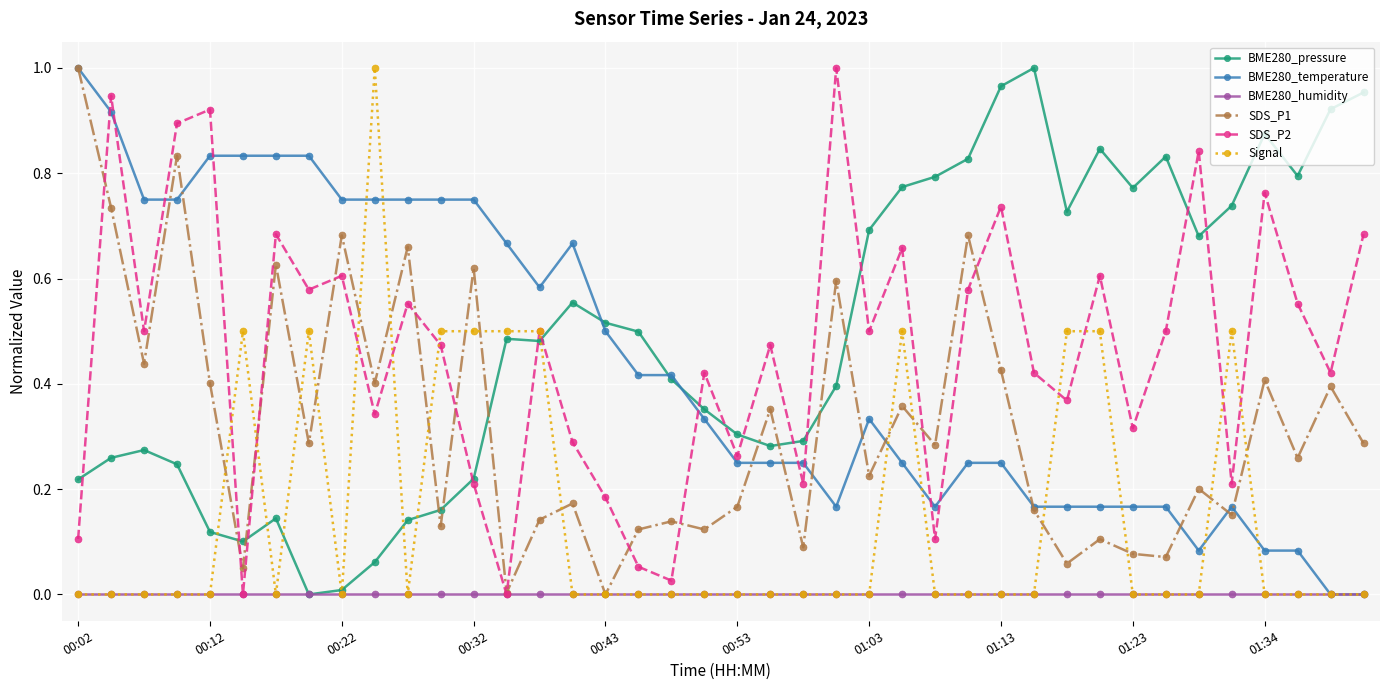

True or false: SDS_P1 has more than 2 interior local peaks.

True